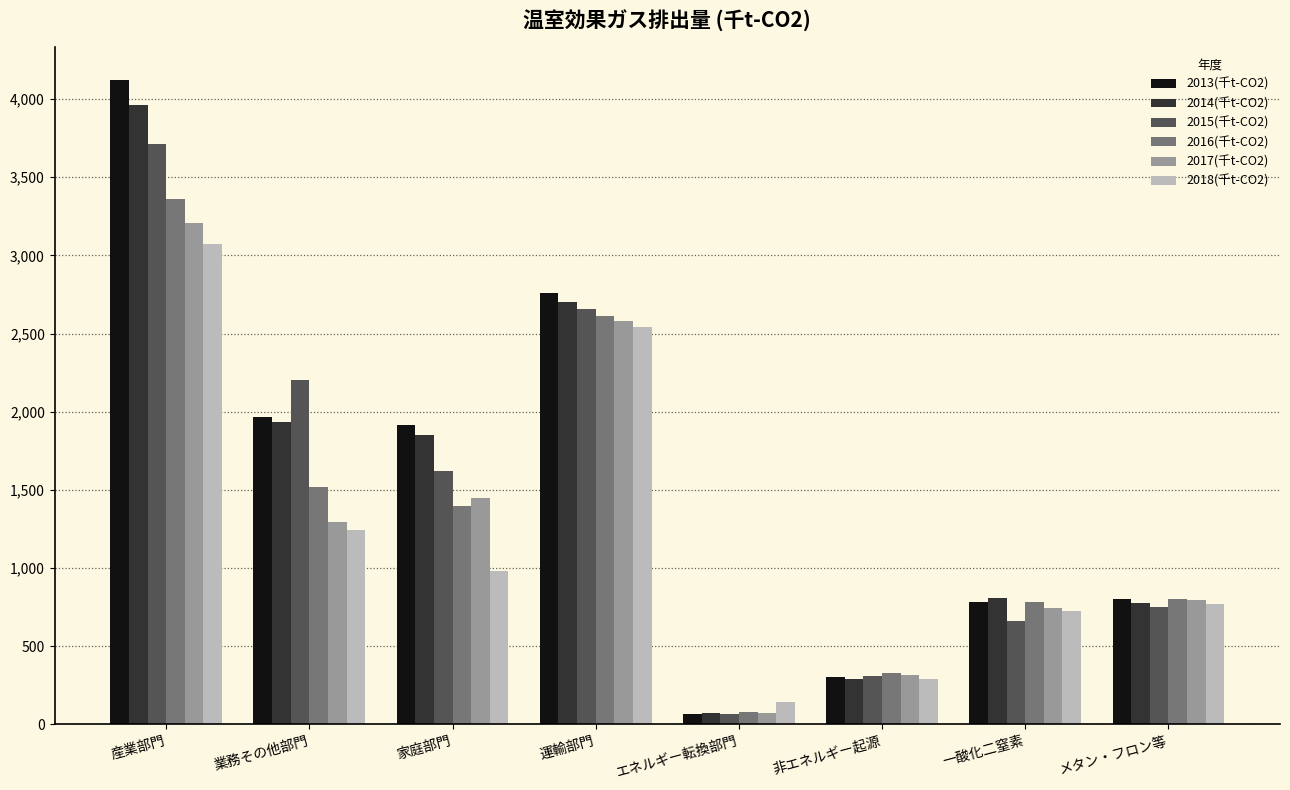

The value of 2013(千t-CO2) at メタン・フロン等 is 804.1. True or false?

True